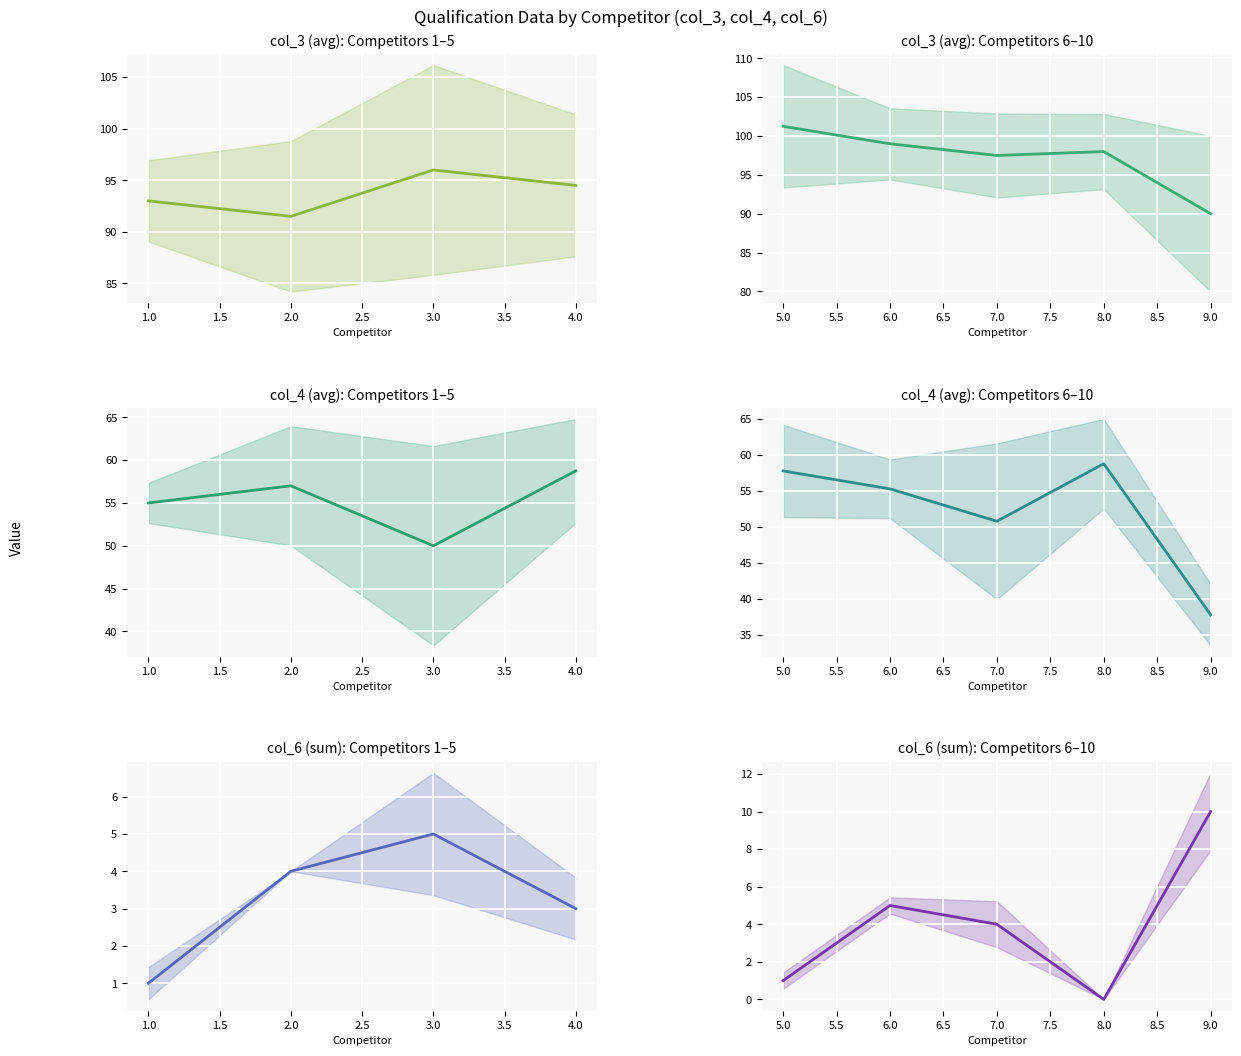

True or false: col_3 and col_6 intersect in this chart.

False